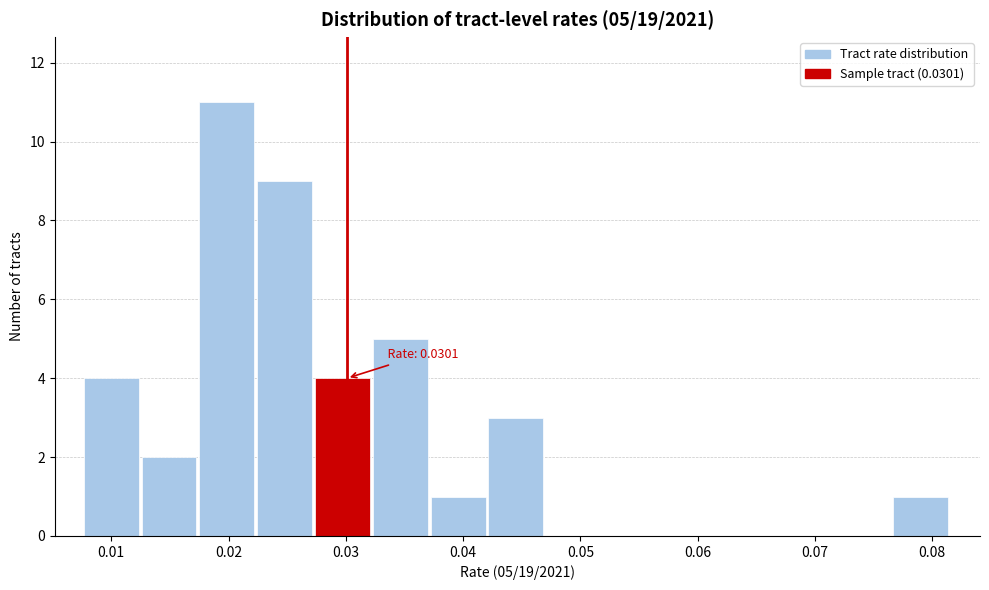

Which range on the x-axis has the tallest bar?

0.018 to 0.022